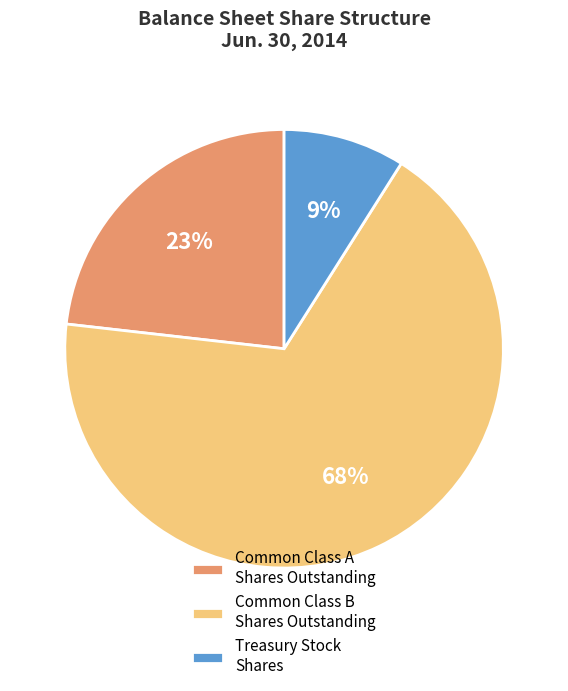

The Common Class A Shares Outstanding slice represents 23% of the pie. True or false?

True